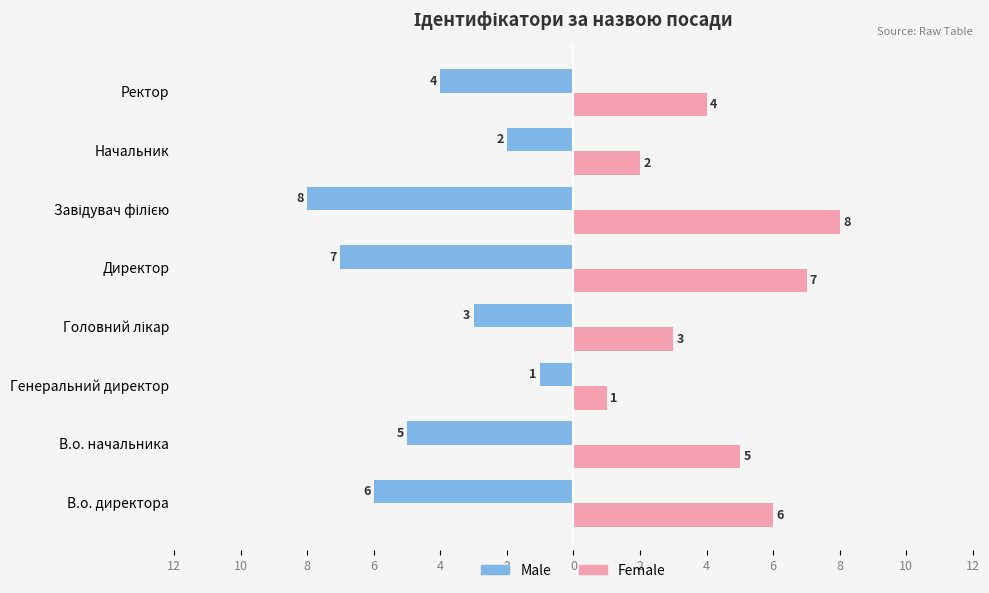

What is the maximum value for Male?

-1